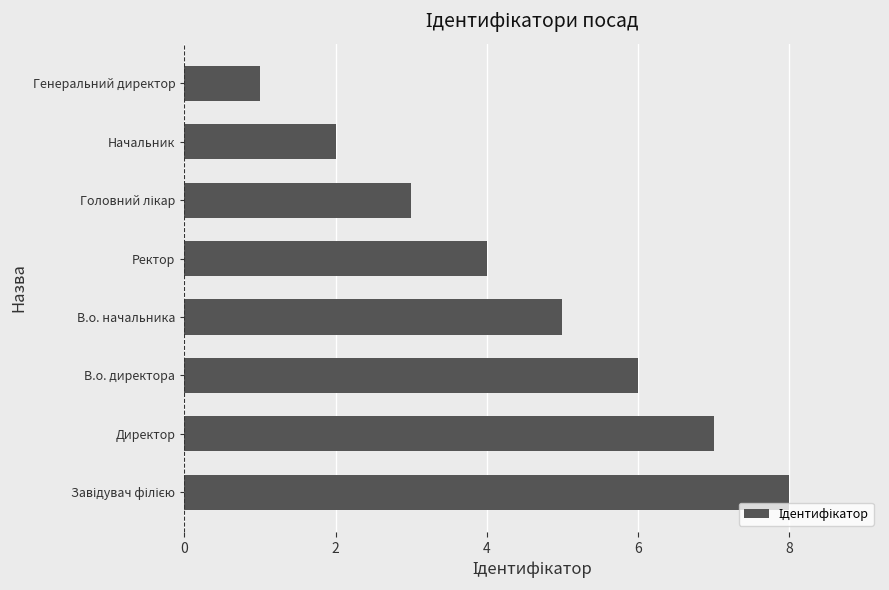

What is the maximum value shown in the chart?

8